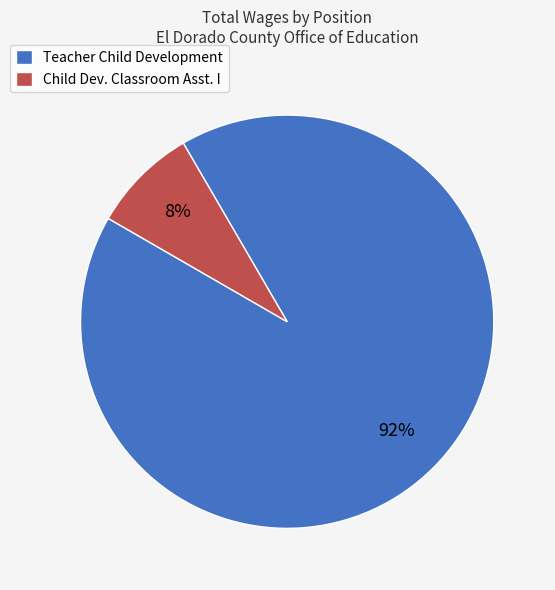

True or false: Teacher Child Development accounts for 92% of the total.

True